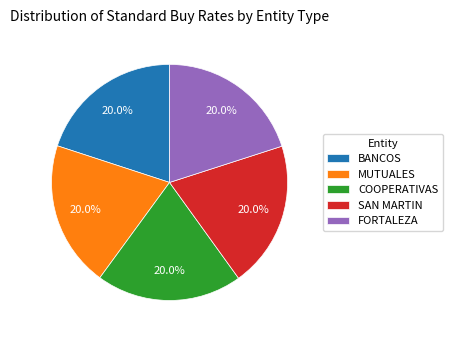

To the nearest percent, what is the average slice percentage?

20%